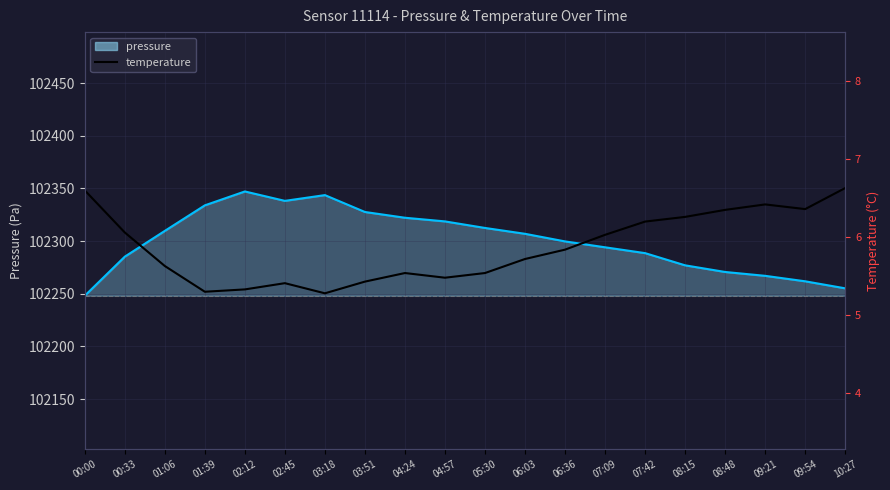

At which label is pressure closest to 102297?

06:36